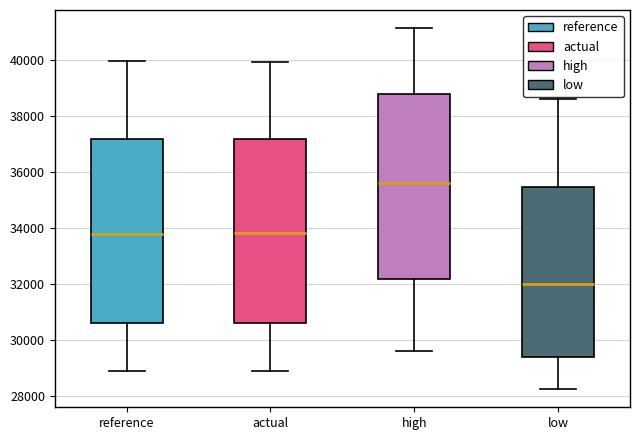

Reading left to right, read every box against the y-axis: the position of its median line, the range the box covers, and the ends of its whiskers. The values are not printed on the chart, so give them approximately, as read against the axis.

reference: median 33800, box 30600 to 37200, whiskers 28800 to 40000
actual: median 33800, box 30600 to 37200, whiskers 28800 to 40000
high: median 35600, box 32200 to 38800, whiskers 29600 to 41200
low: median 32000, box 29400 to 35400, whiskers 28200 to 38600